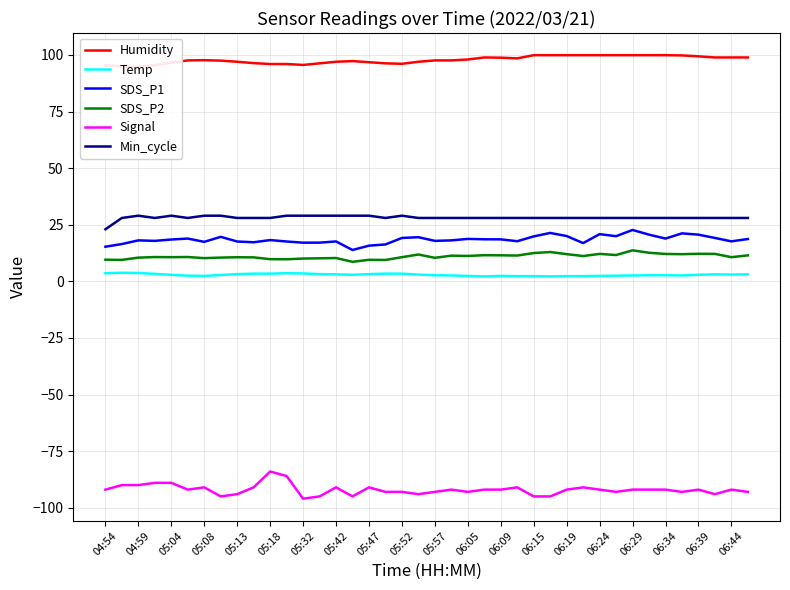

True or false: SDS_P1 and Temp intersect in this chart.

False